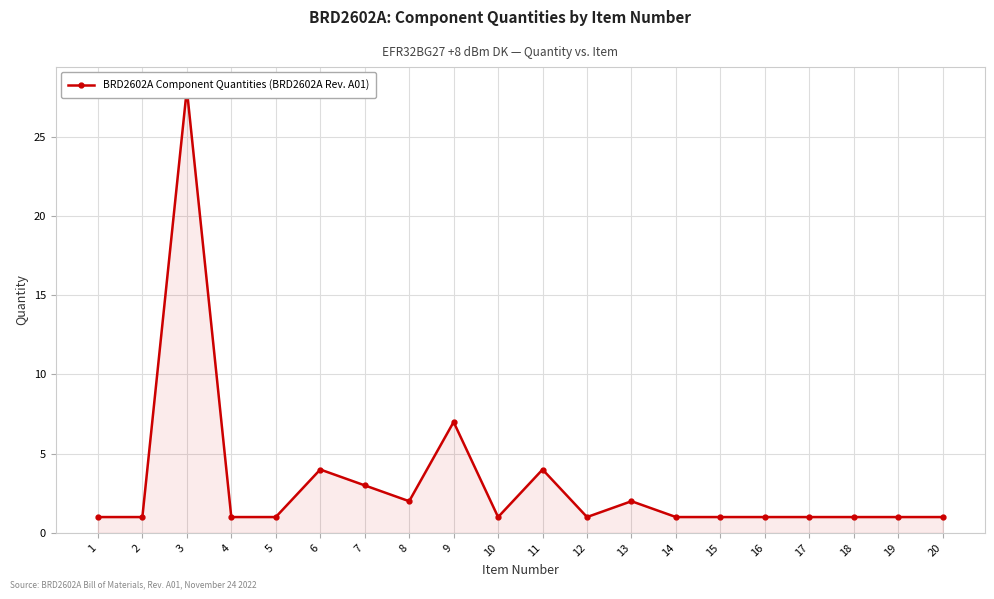

List the labels in order of value, smallest first.

1, 2, 4, 5, 10, 12, 14, 15, 16, 17, 18, 19, 20, 8, 13, 7, 6, 11, 9, 3